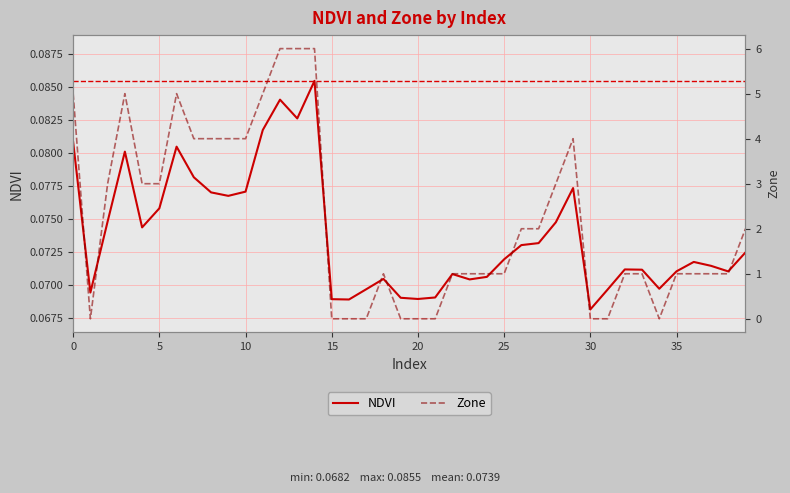

True or false: NDVI has more than 2 interior local peaks.

True